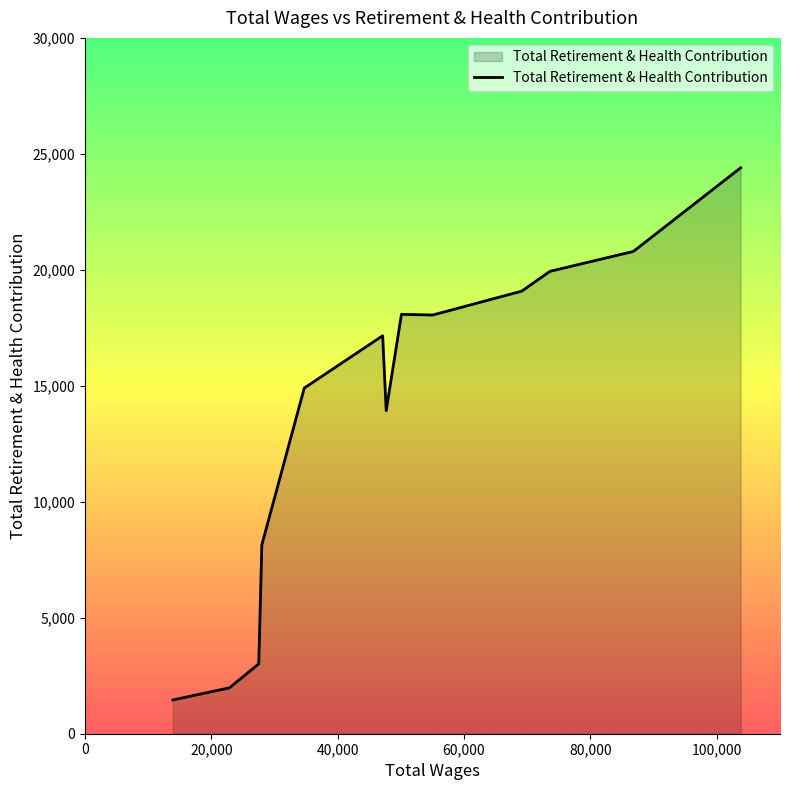

What is the difference between the maximum and minimum values?

22942